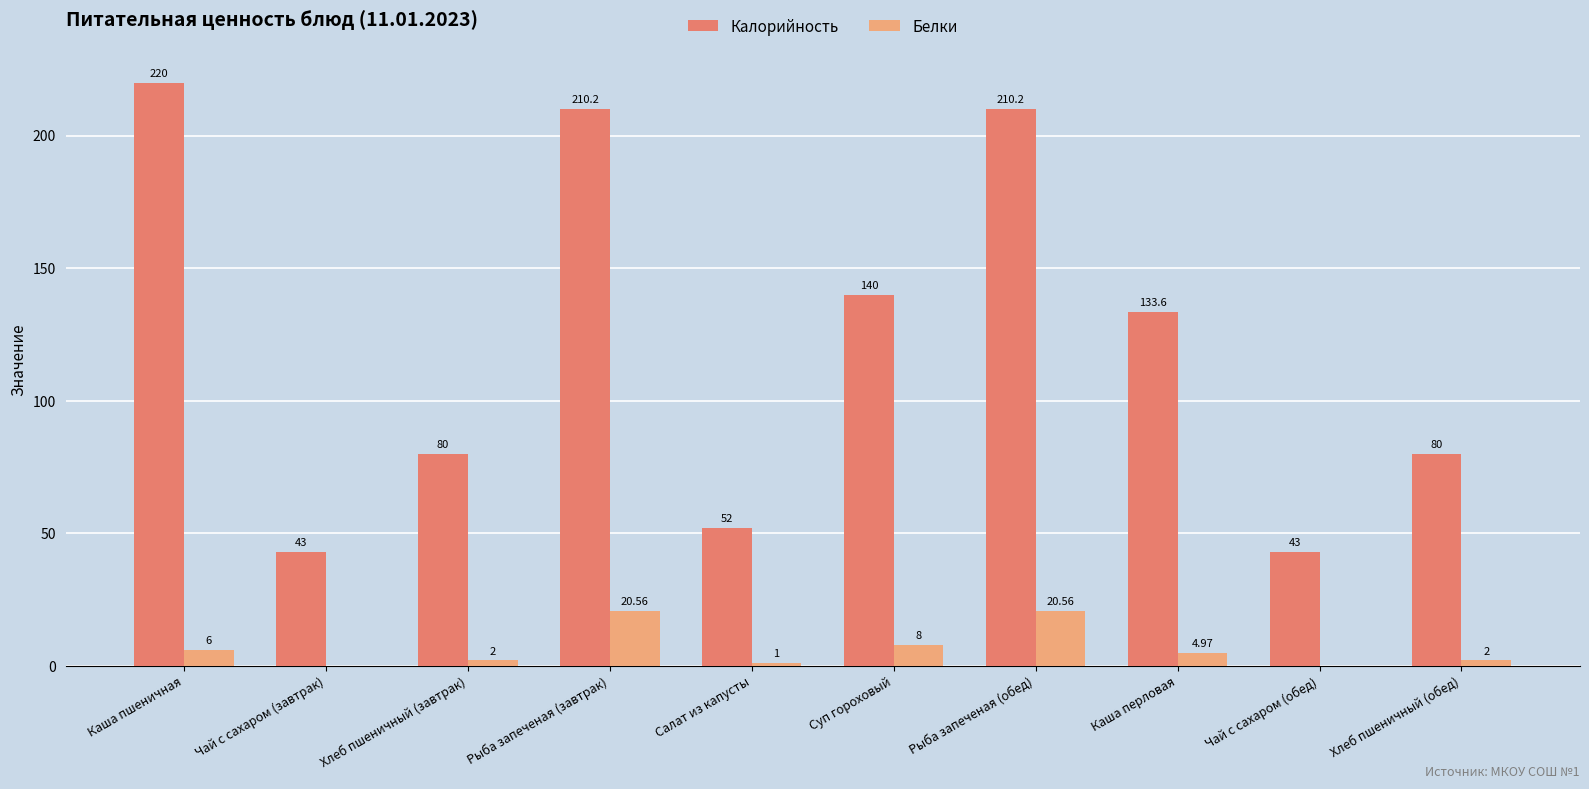

Which category has the highest value across all series?

Каша пшеничная